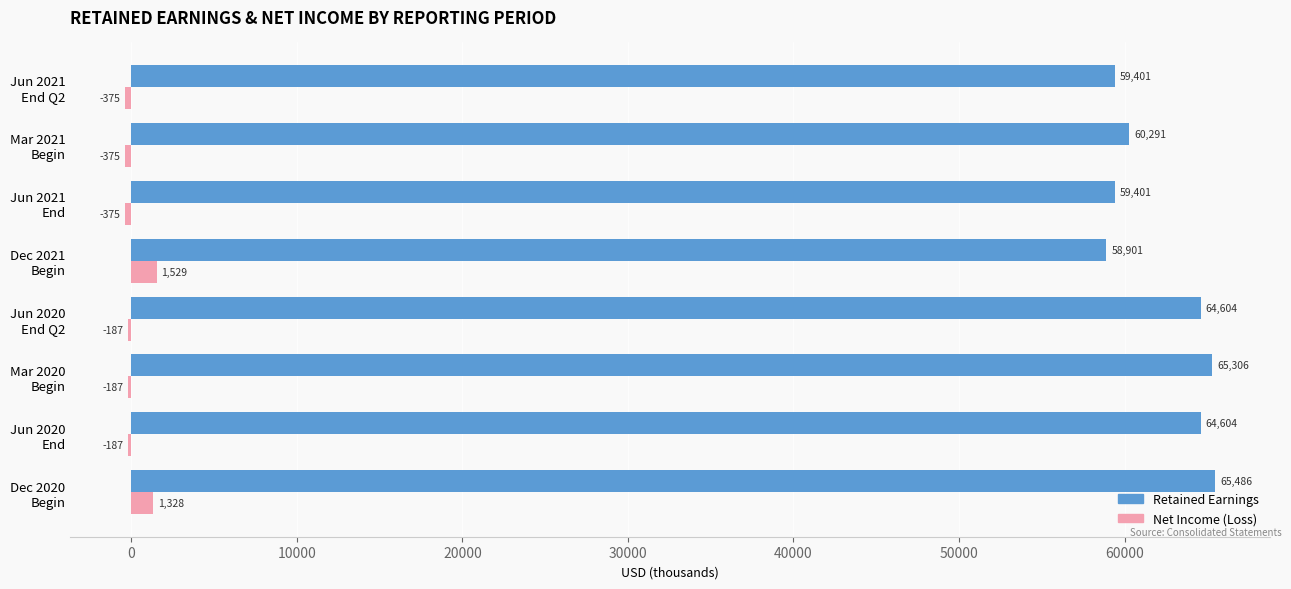

What is the sum of all Net Income (Loss) values?

1171